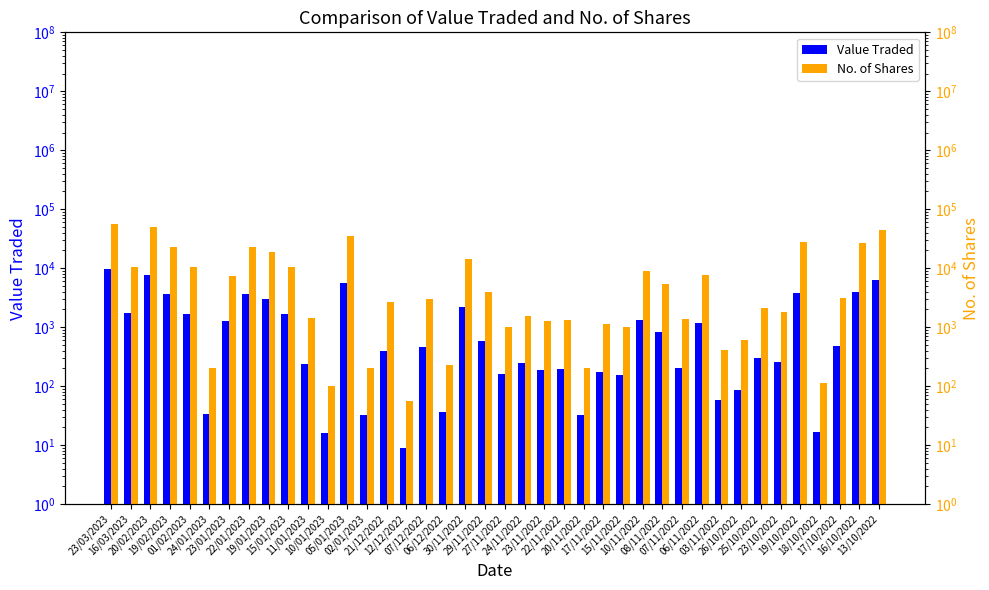

At which category is the sum across all series the highest?

23/03/2023